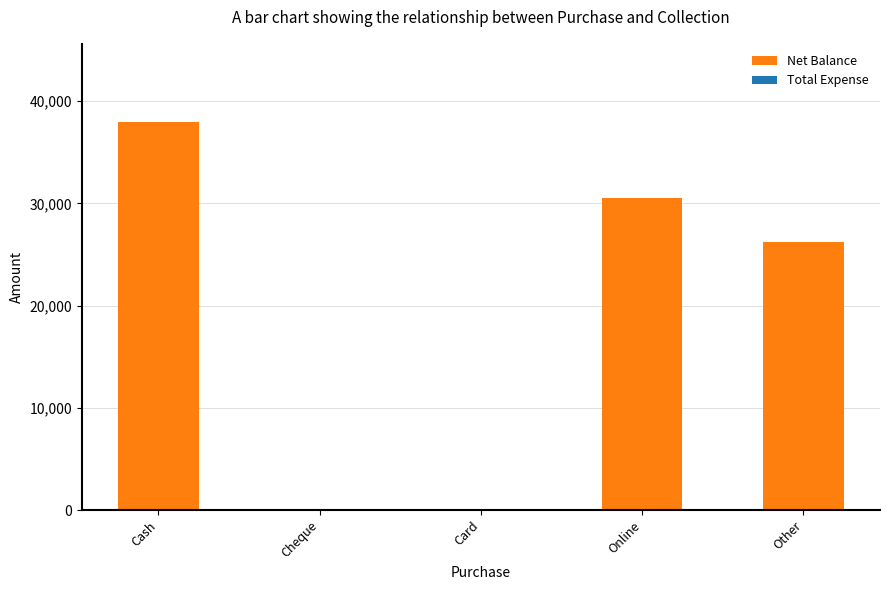

What is the sum of the values at Card and Online?

30500